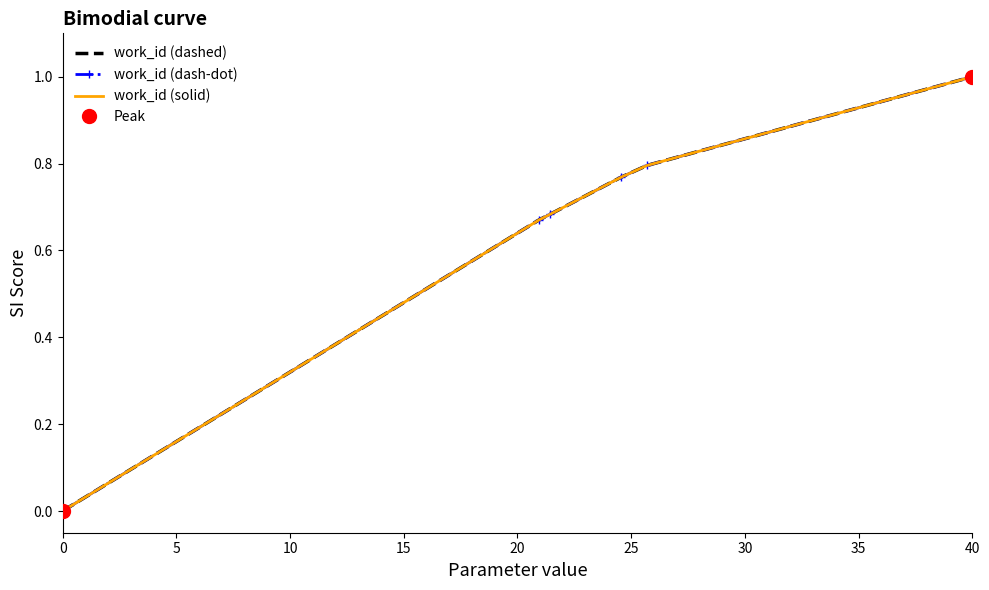

True or false: work_id (dashed) and work_id (dash-dot) cross at least once.

False